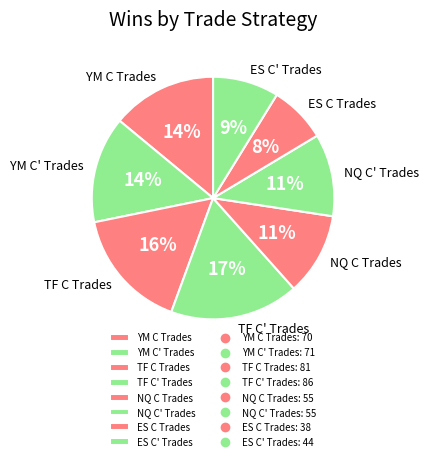

To the nearest percent, what percentage of the pie is YM C Trades?

14%